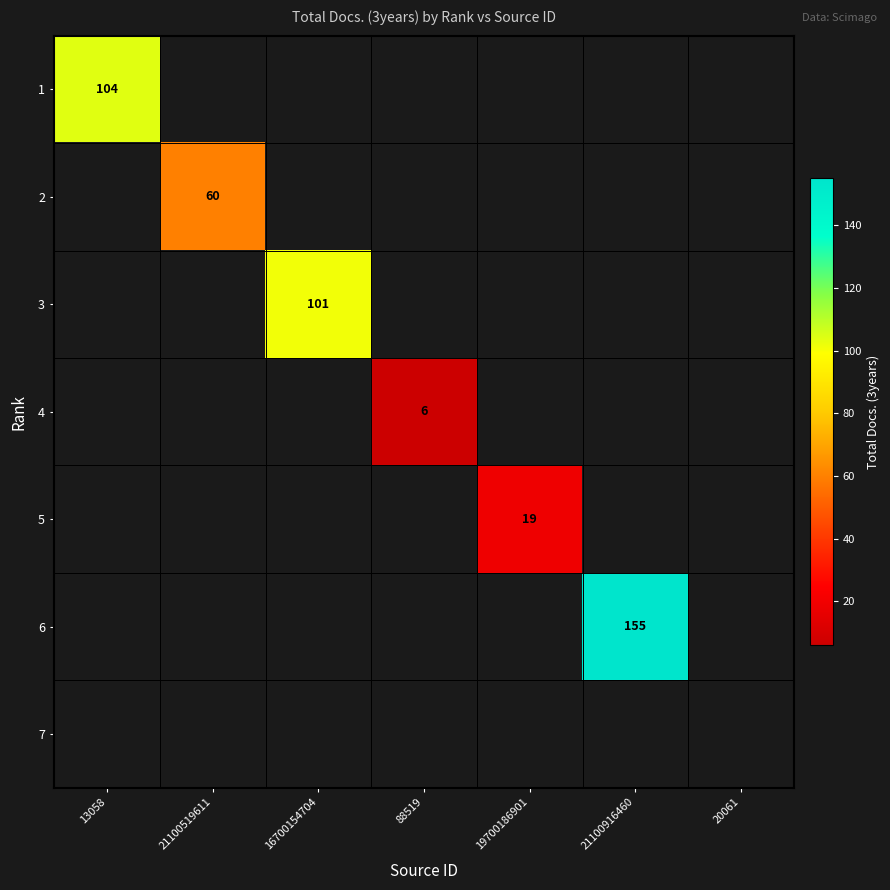

True or false: 2 has a value of 25 at 21100519611.

False